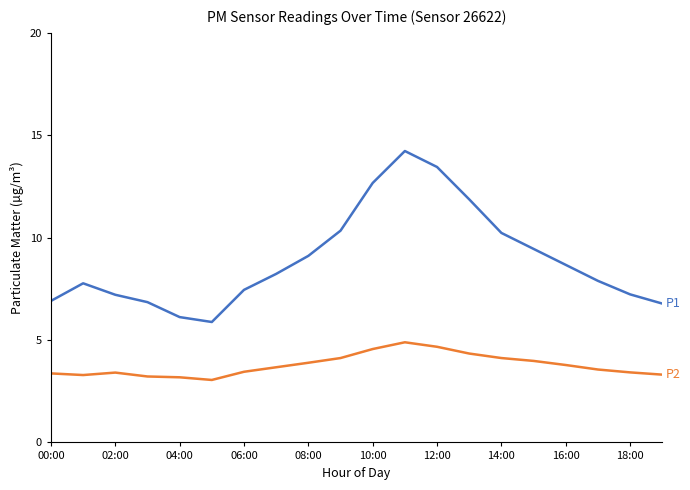

What is the maximum value shown in the chart?

14.2